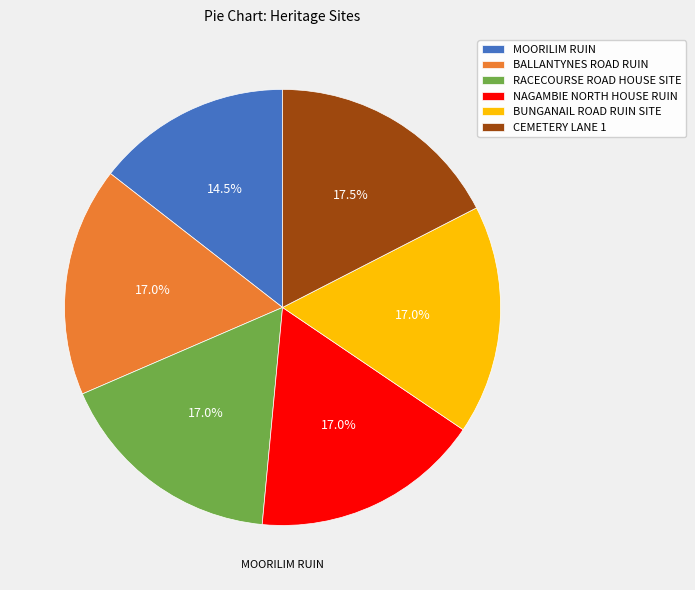

Is NAGAMBIE NORTH HOUSE RUIN the majority of the pie?

No